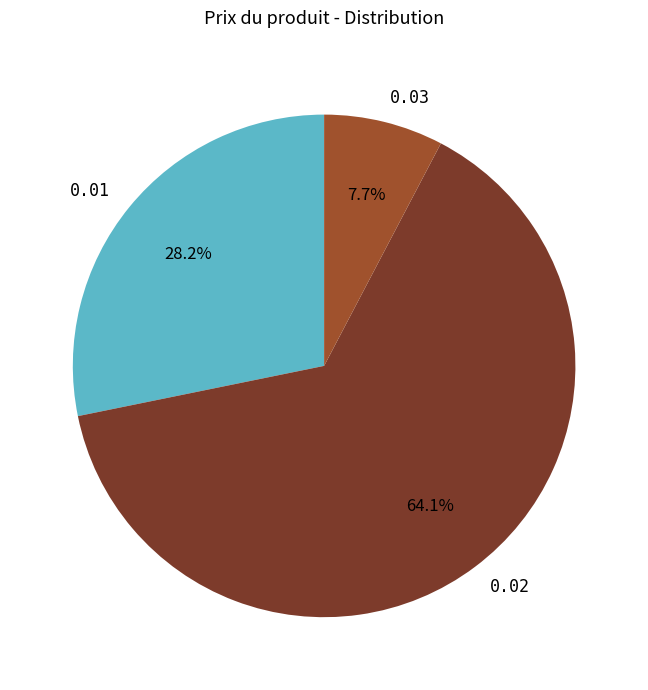

What is the ratio of the value at 0.01 to the value at 0.02?

0.4